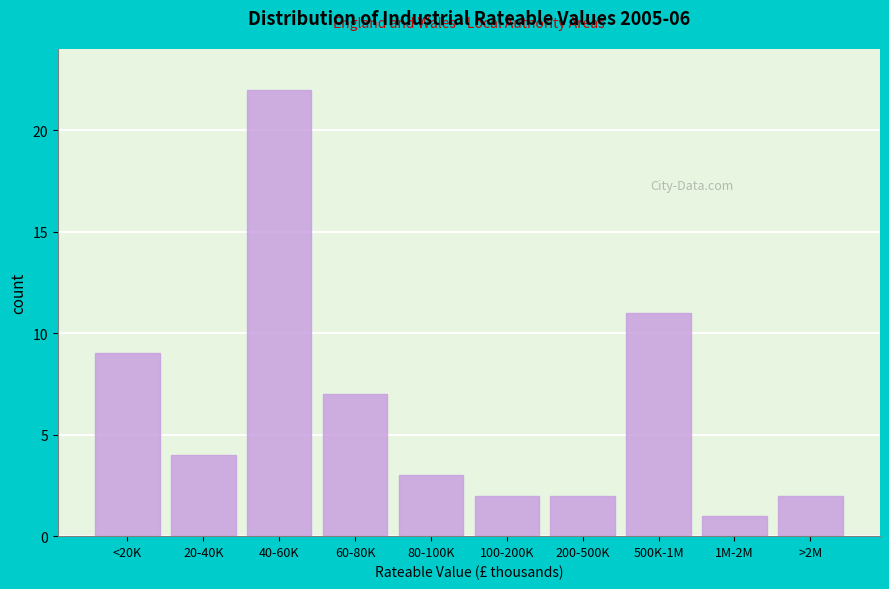

Reading left to right, list all the values displayed in this chart.

9	4	22	7	3	2	2	11	1	2